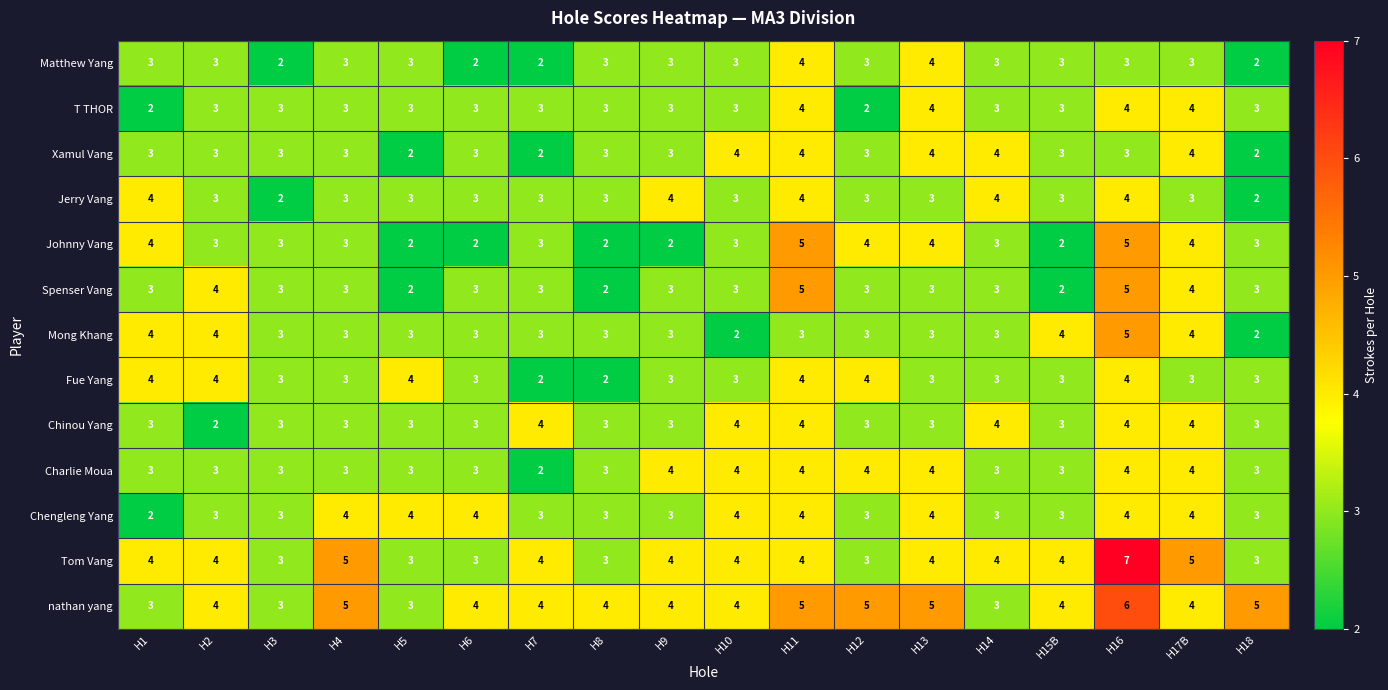

What is the sum of all Chinou Yang values?

59